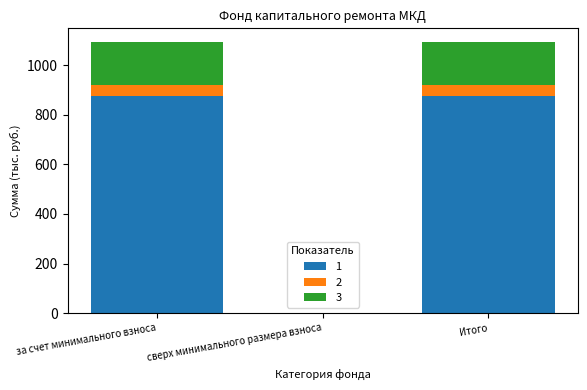

What is the total value across all series at Итого?

1094.6